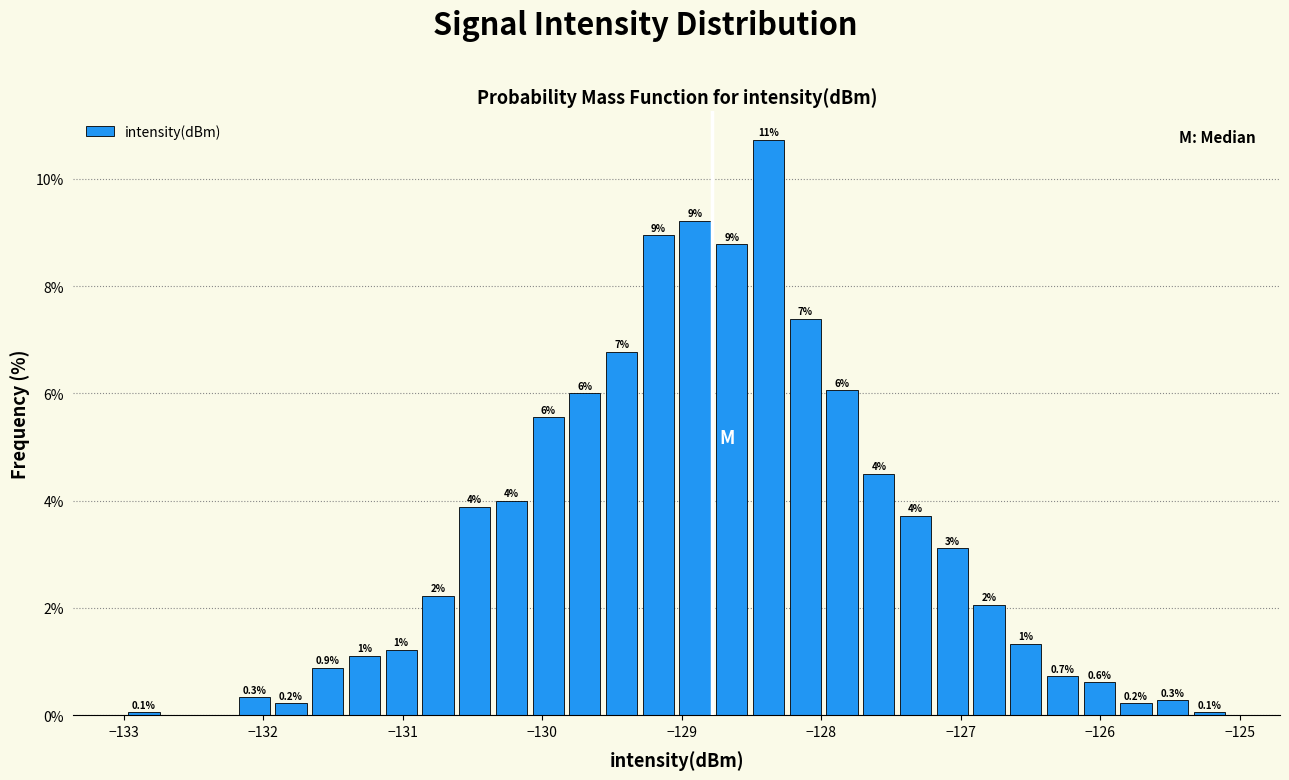

Read against the x-axis, roughly where is the centre of the tallest bar?

-128.4